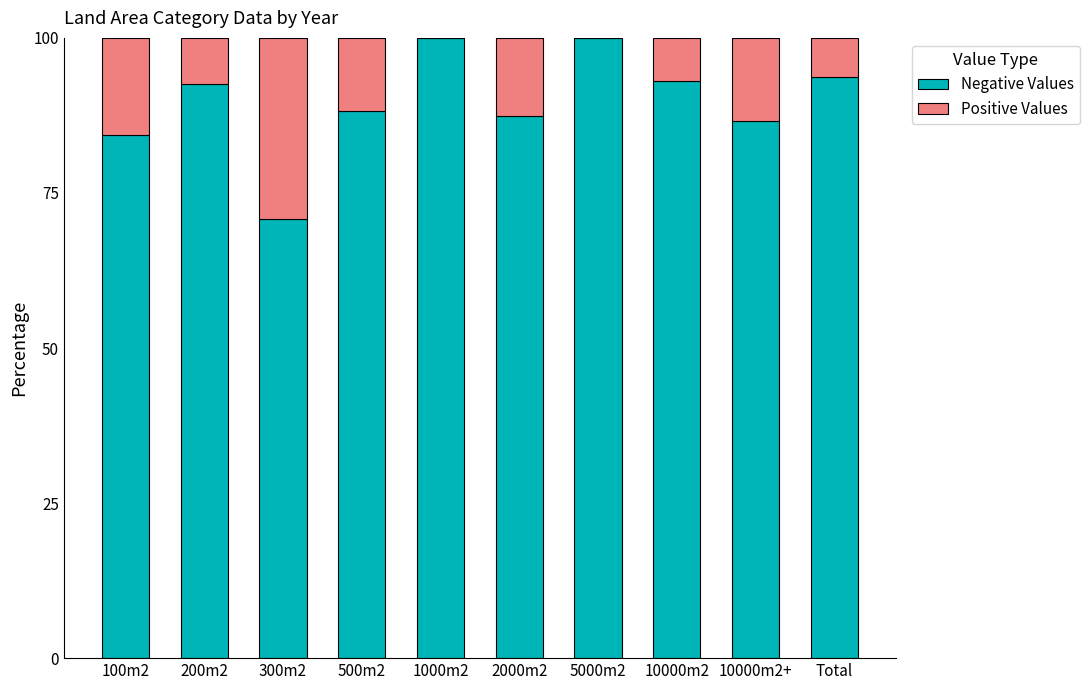

What is the total value across all series at 100m2?

100.0